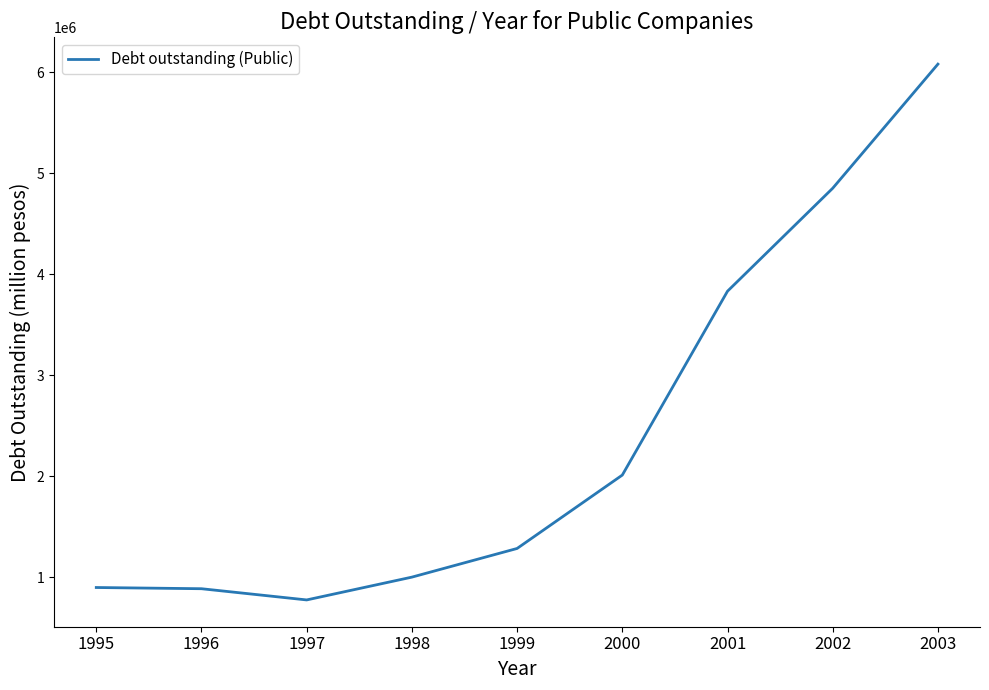

What is the minimum value shown in the chart?

777556